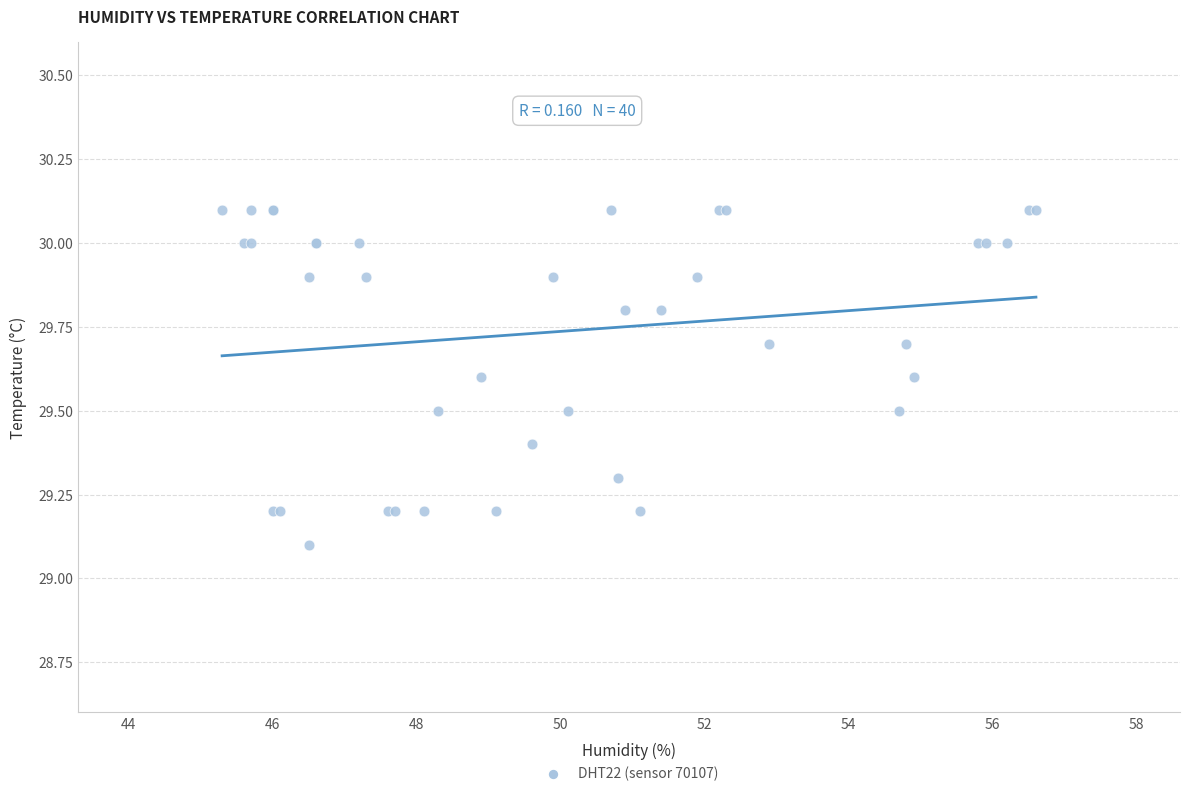

What Y value in the scatter plot is closest to 29?

29.1